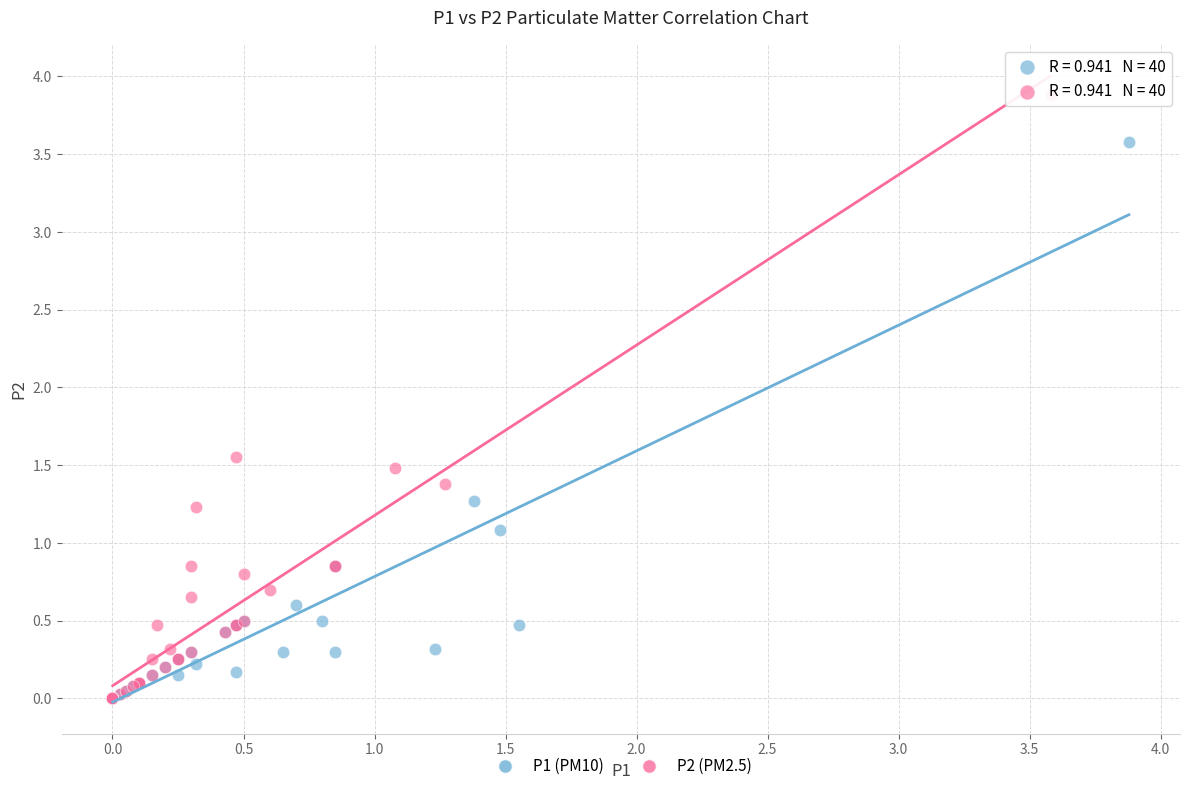

Which series has the largest Y range (max minus min)?

P2 (PM2.5)